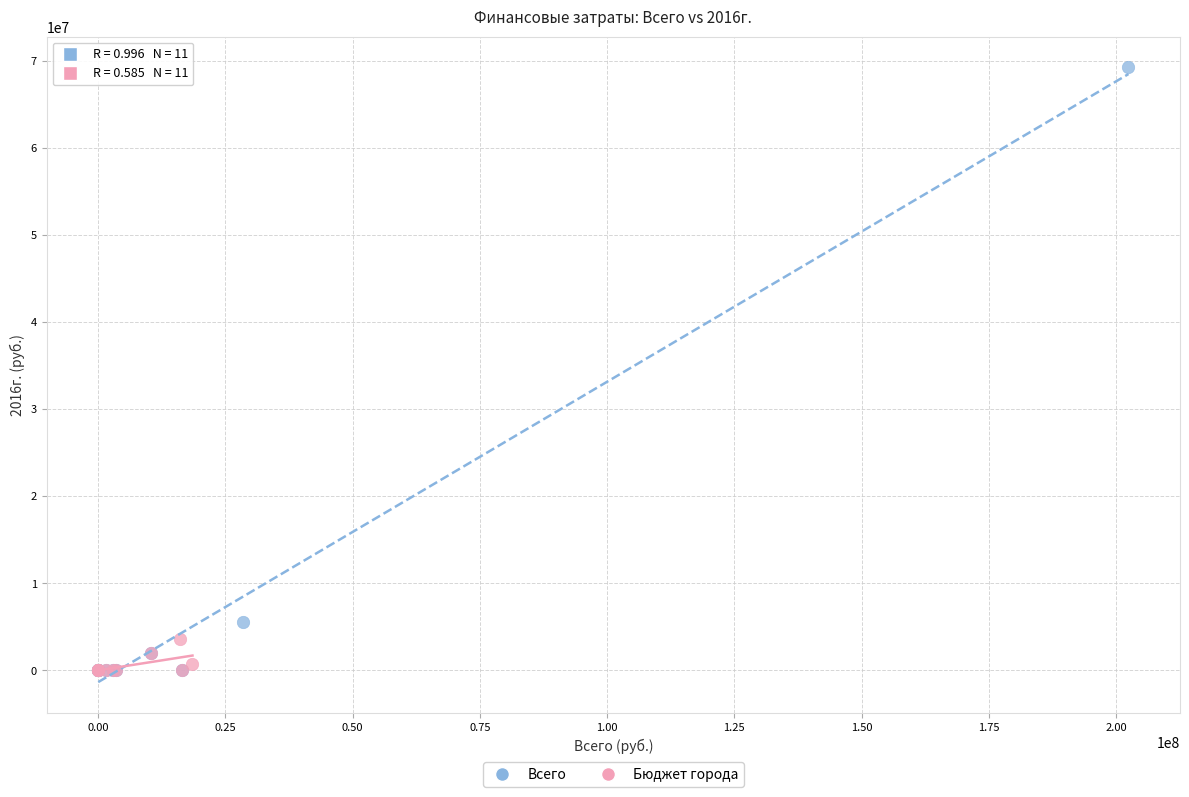

Which series has the largest Y range (max minus min)?

Всего